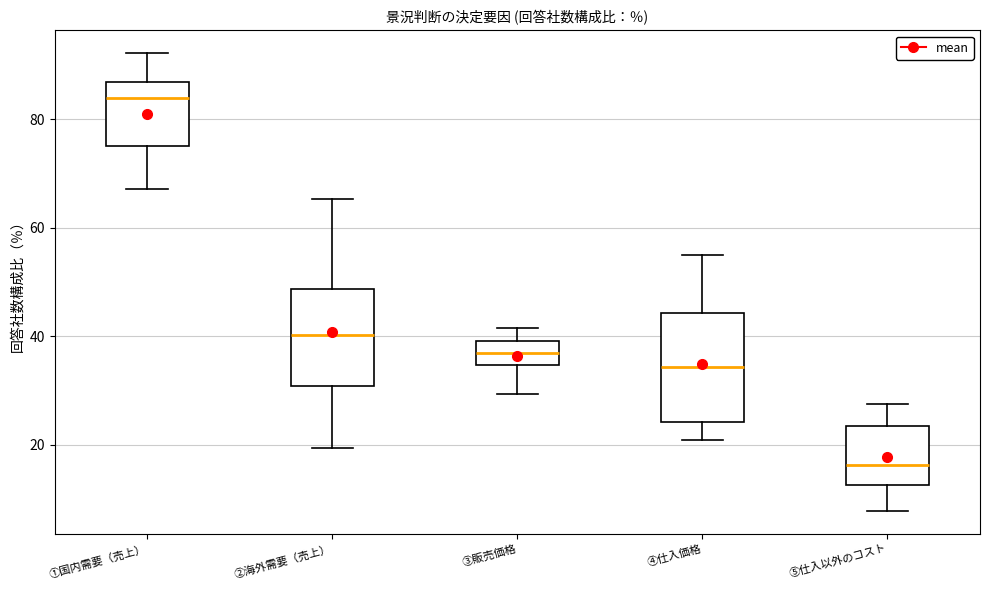

Comparing the boxes themselves (not the whiskers), which one is the tallest?

④仕入価格